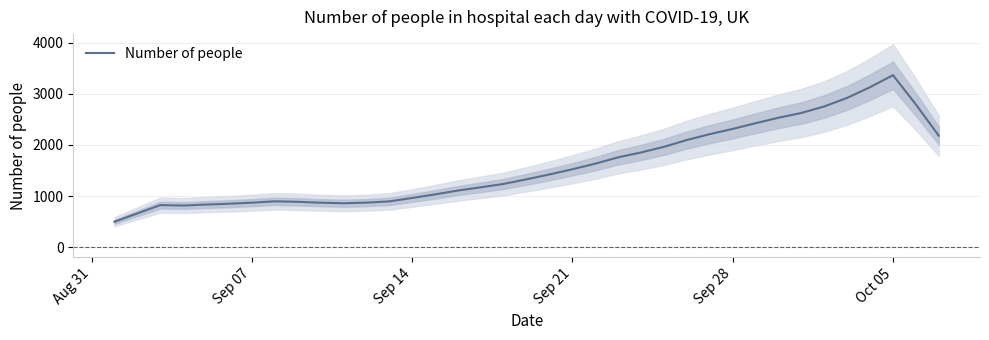

At which label does Number of people reach its peak?

Oct 05